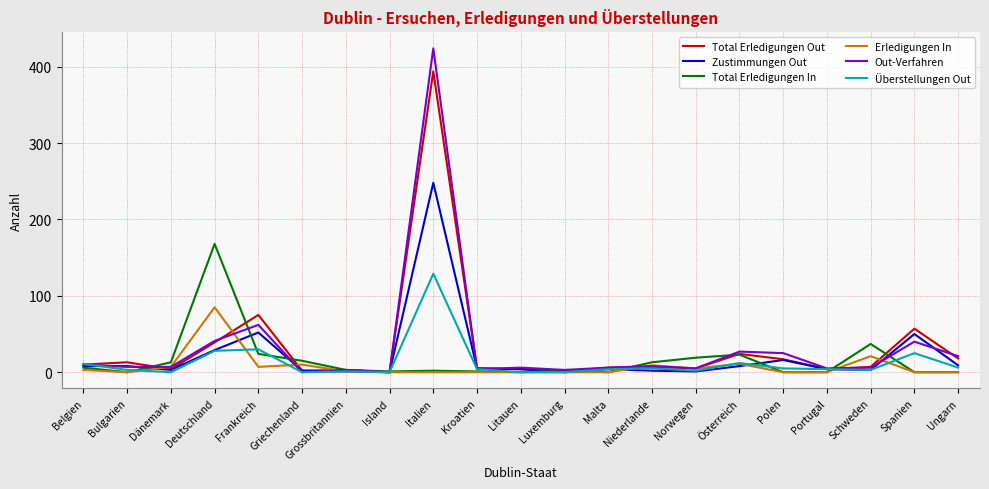

True or false: Total Erledigungen In and Total Erledigungen Out intersect in this chart.

True